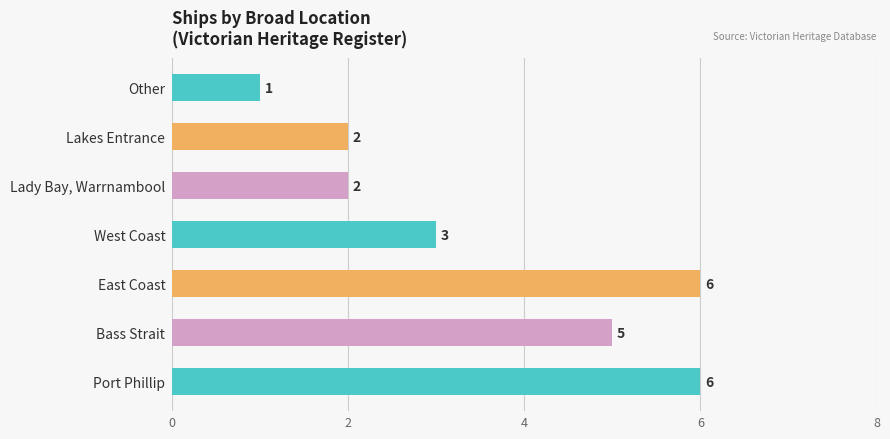

What is the maximum value shown in the chart?

6